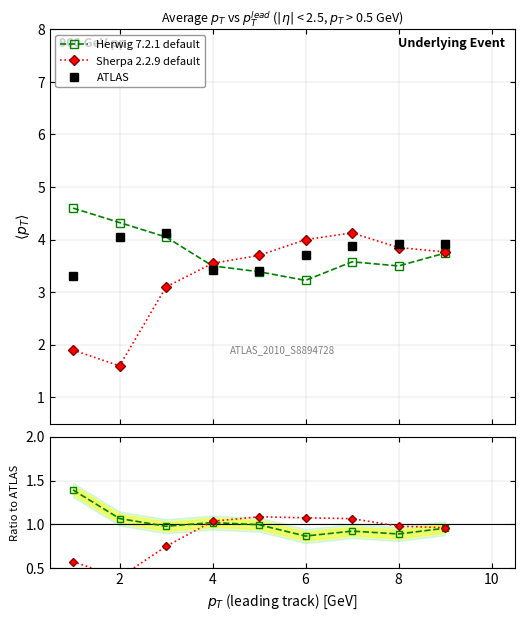

Count the number of data series in this chart.

3